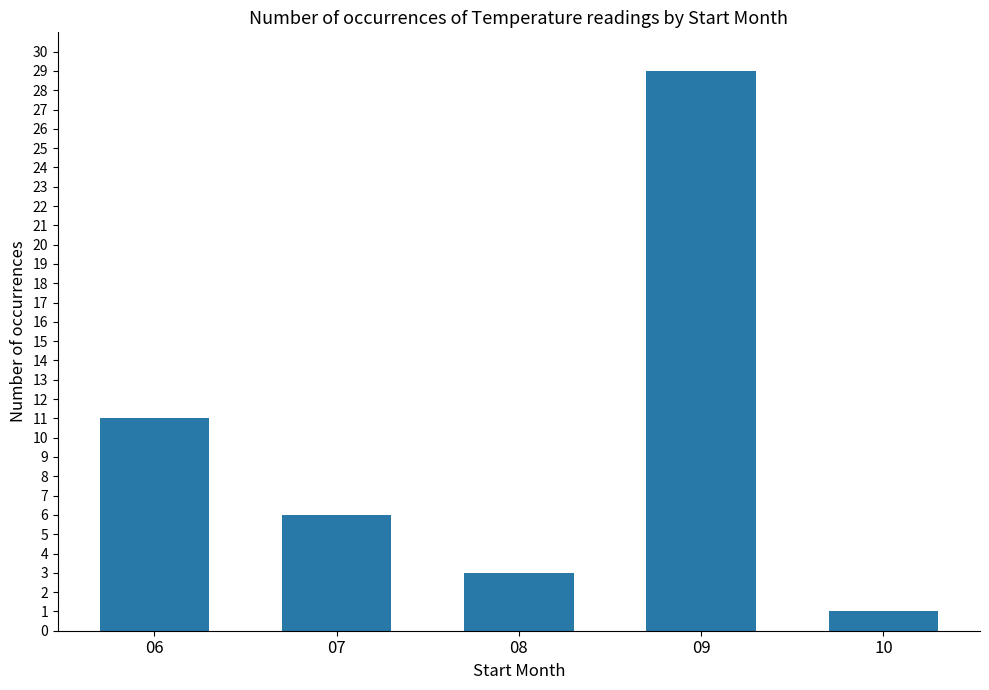

List the labels in order of value, smallest first.

10, 08, 07, 06, 09